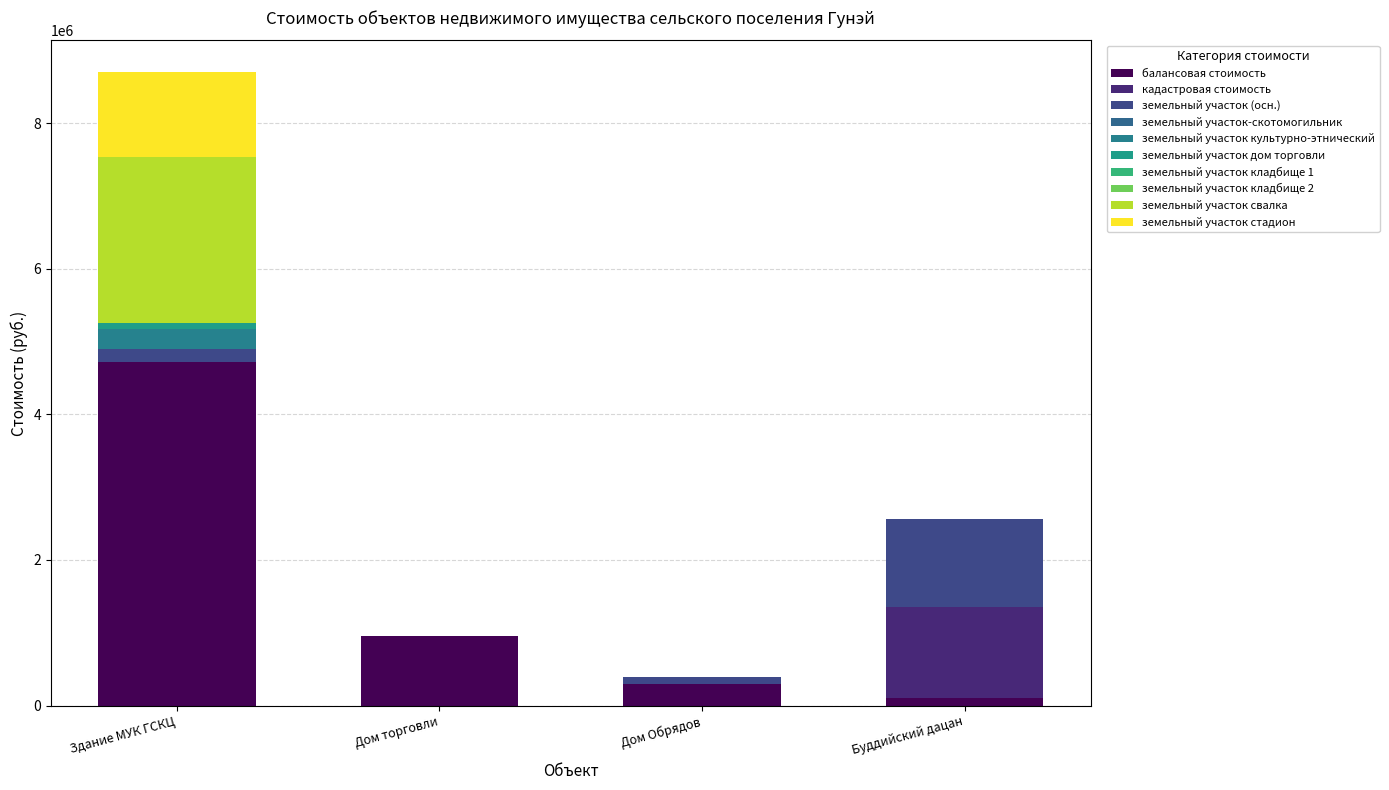

Count the кадастровая стоимость values in the range 0 to 1255898.

4